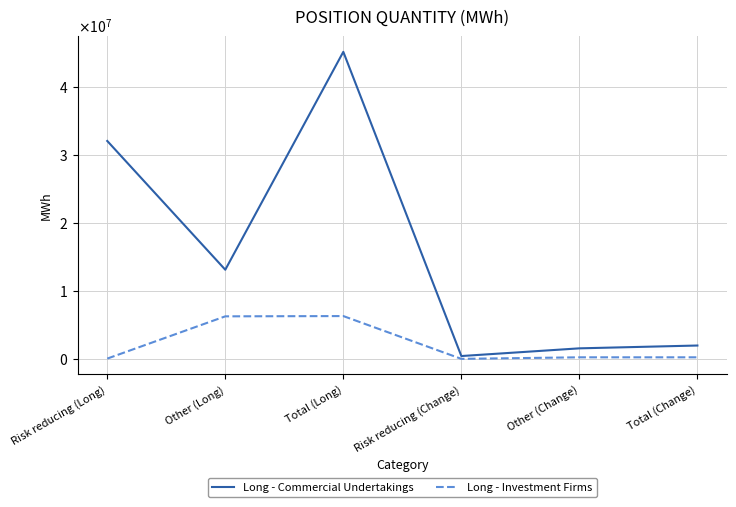

What is the value of the Long - Investment Firms point at the 5th from the left?

228708